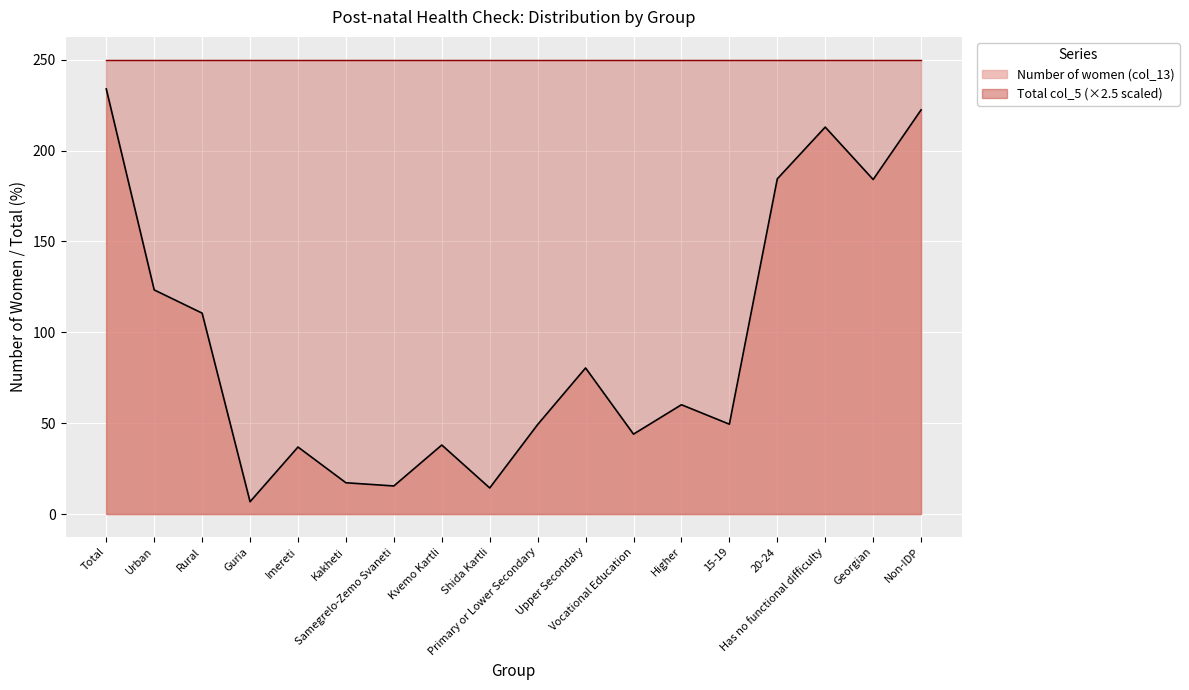

What is the sum of the values at Higher and 15-19?

109.7